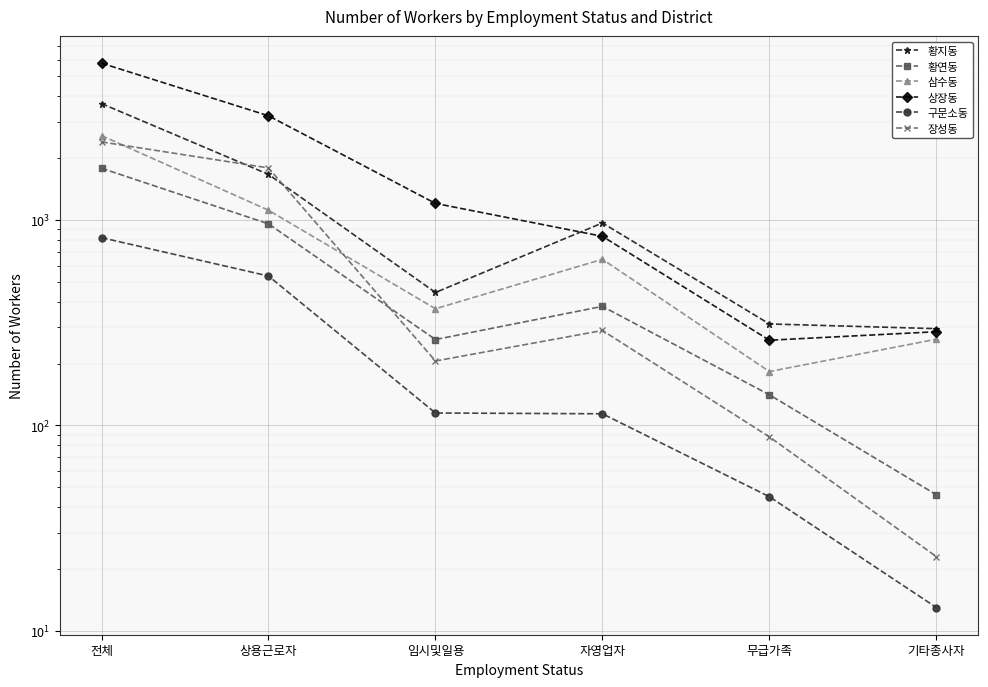

True or false: 구문소동 and 삼수동 cross at least once.

False